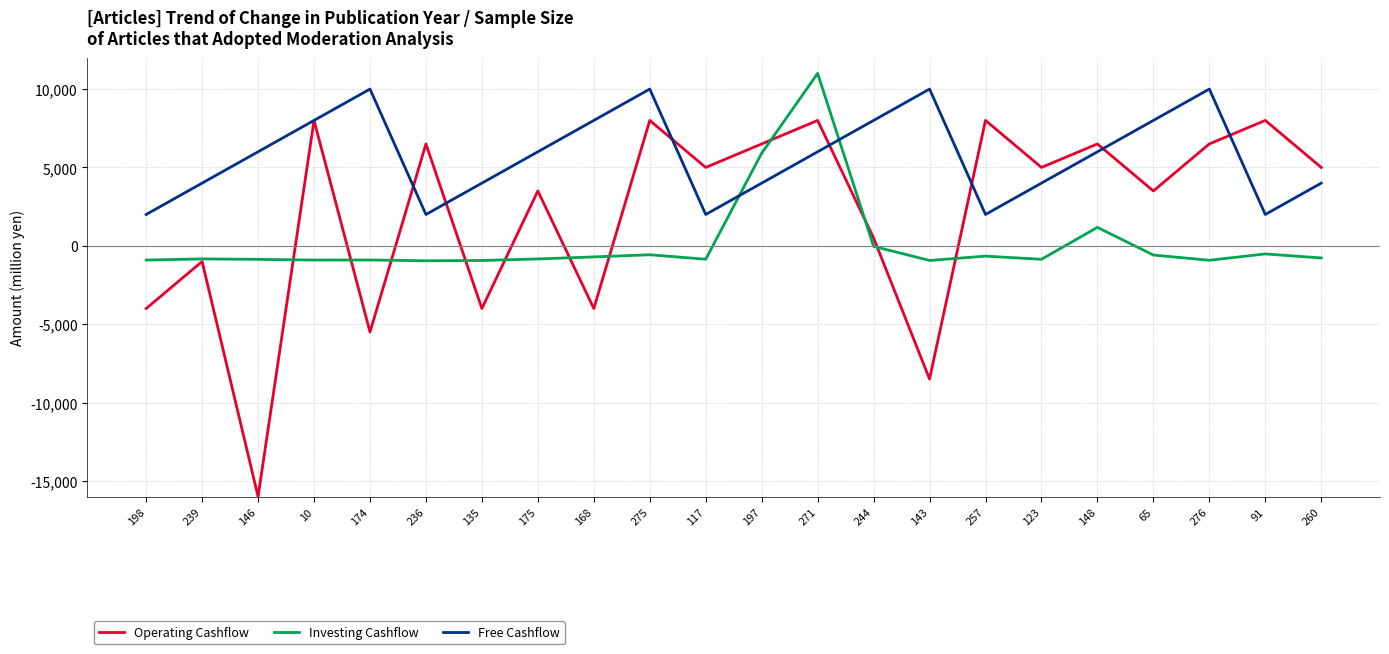

Where is Investing Cashflow nearest to the value 5023?

197